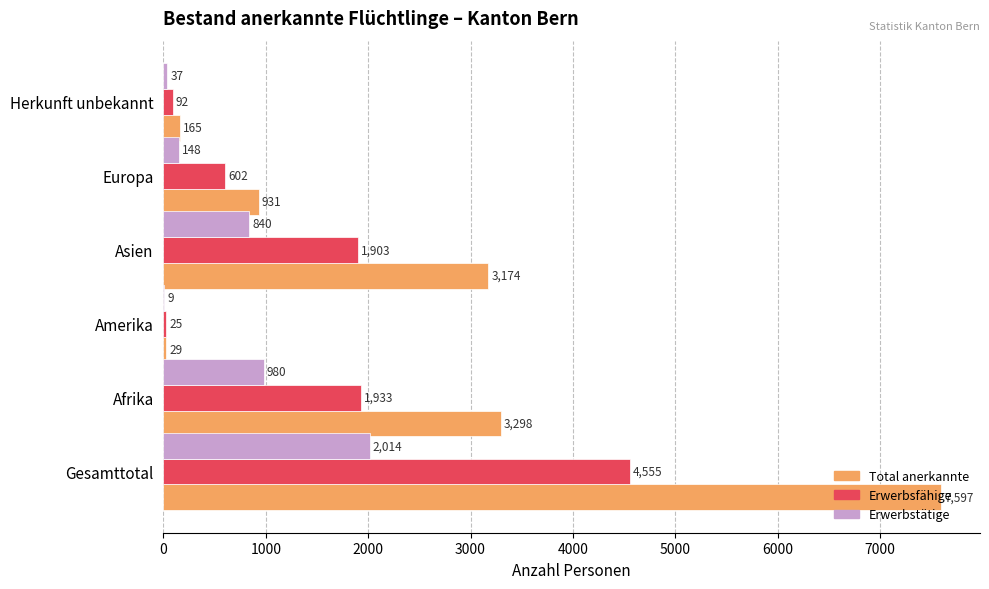

What is the sum of all Erwerbstätige values?

4028